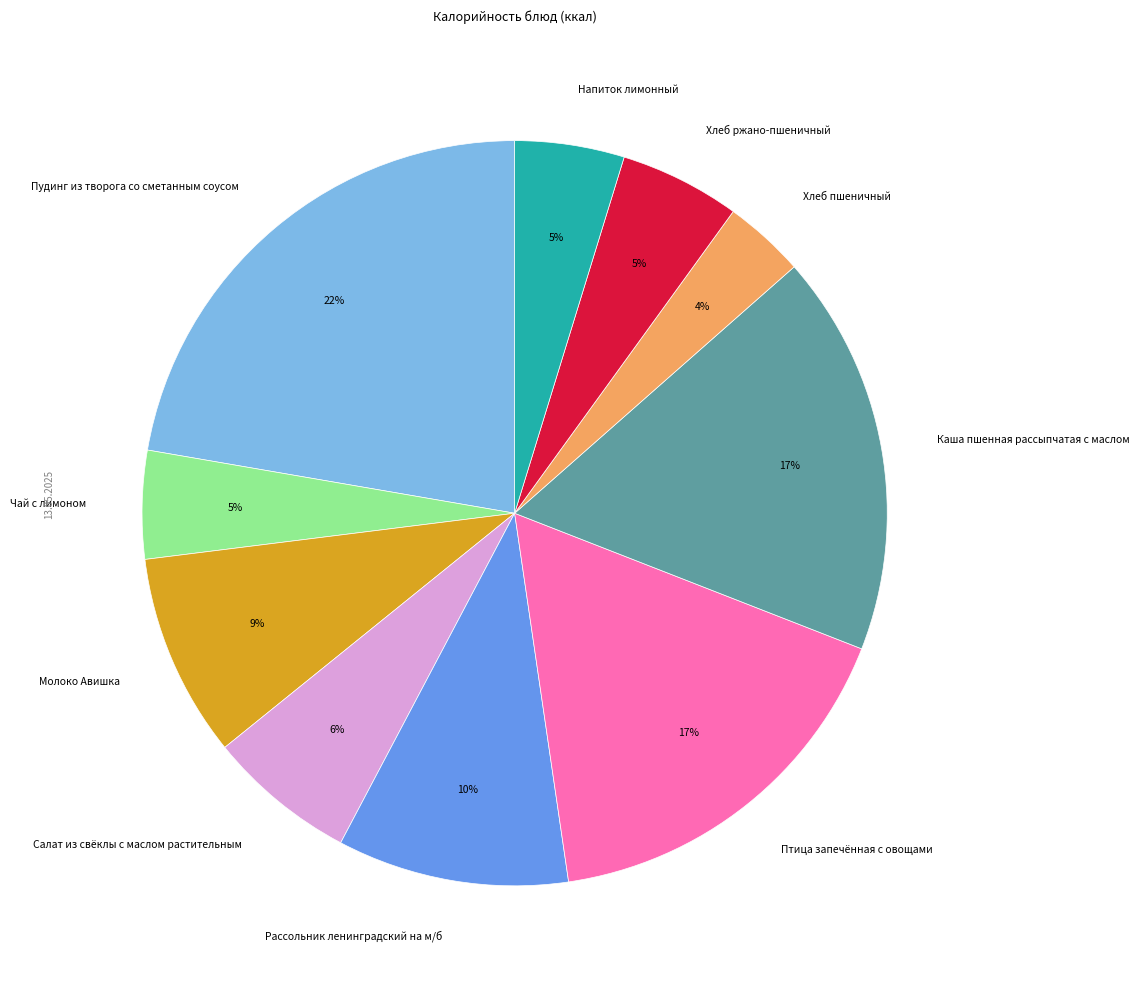

Which slice is the smallest?

Хлеб пшеничный